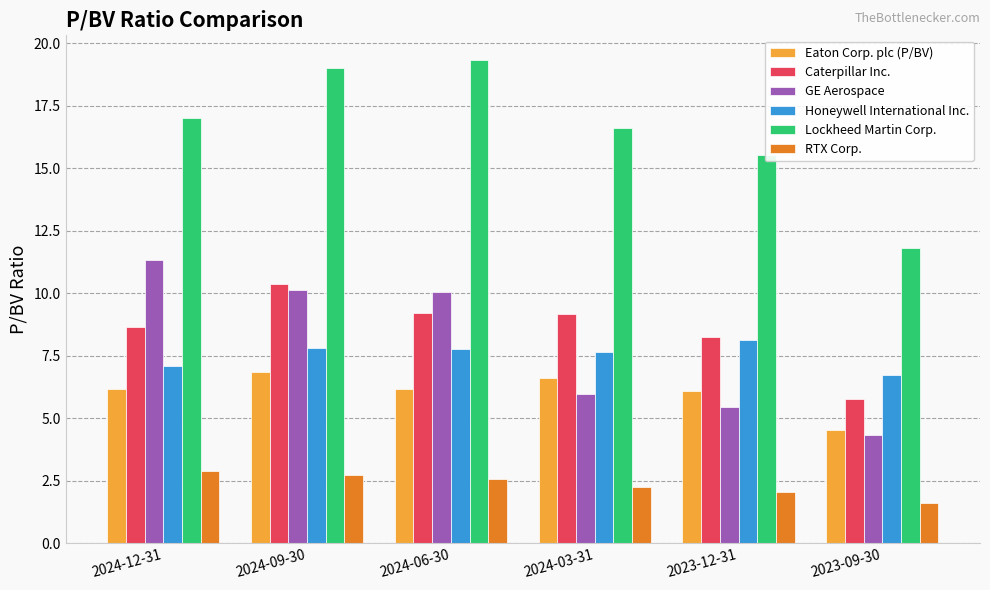

How many data points in Lockheed Martin Corp. are less than 17?

3